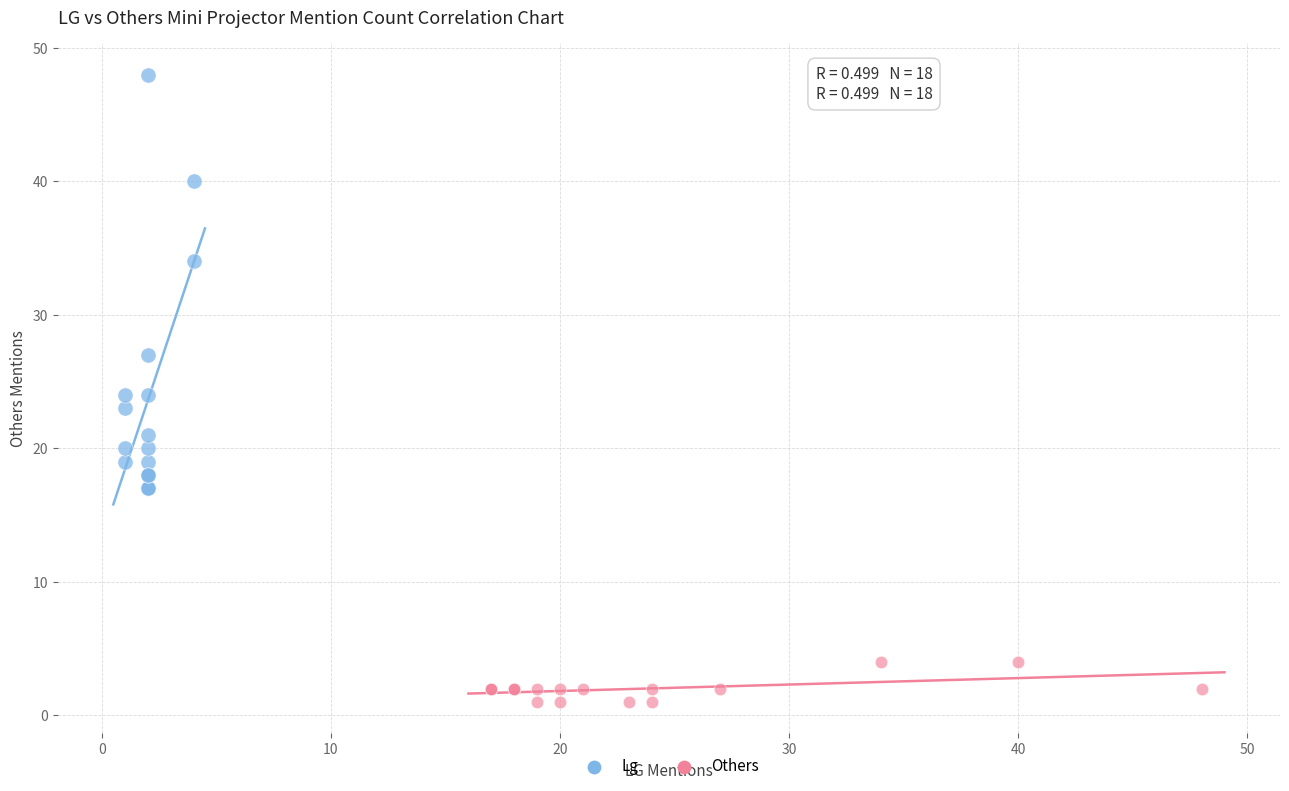

Which series has the largest Y range (max minus min)?

Lg